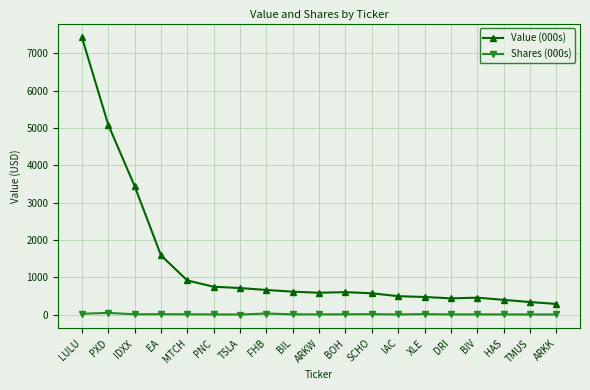

What is the difference between the maximum and minimum values in the Shares (000s) series?

43.7